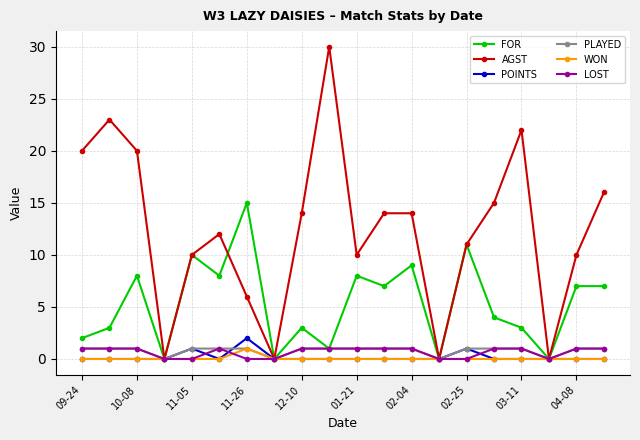

Count the number of data series in this chart.

6